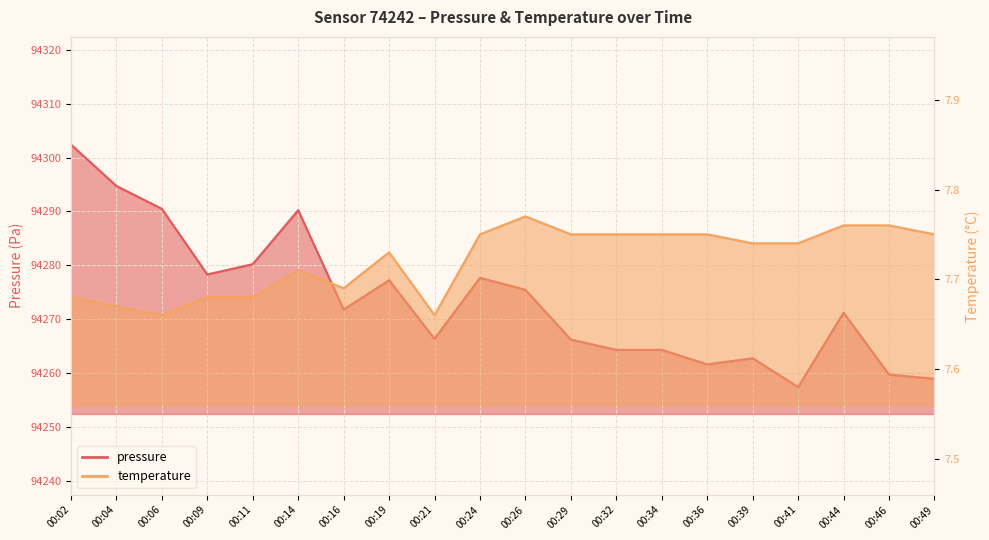

At which label does pressure first exceed 94271?

00:02